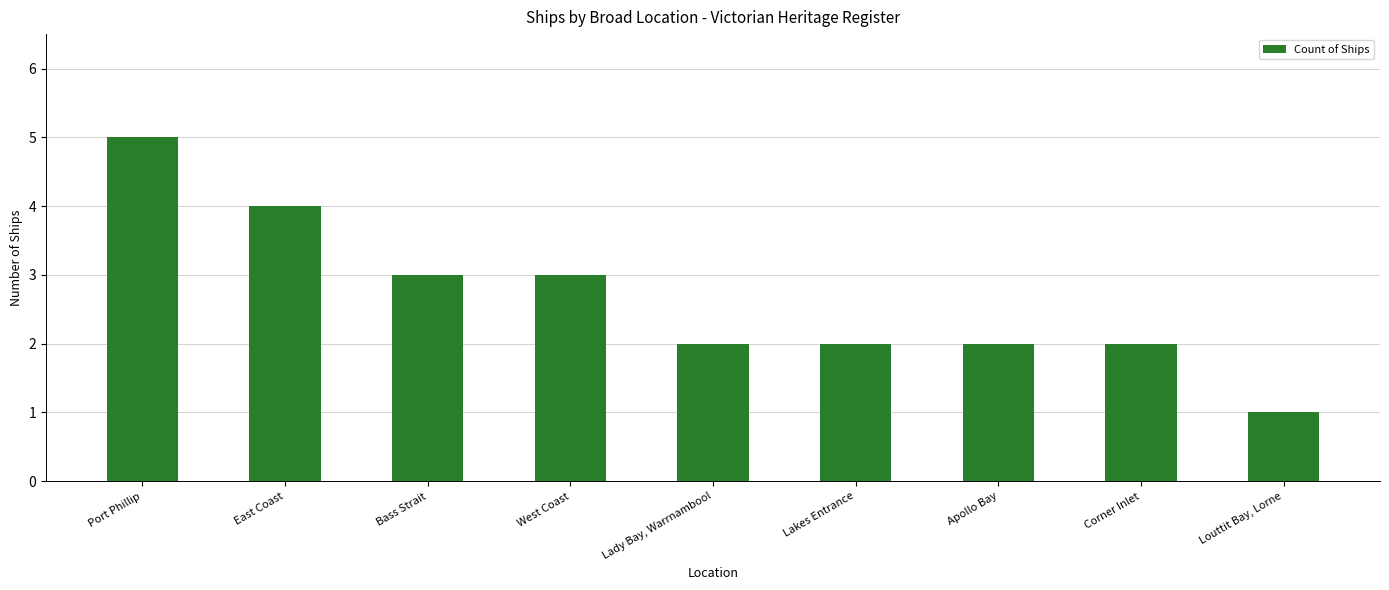

Reading left to right, what are all the values shown in this chart?

Port Phillip=5	East Coast=4	Bass Strait=3	West Coast=3	Lady Bay, Warrnambool=2	Lakes Entrance=2	Apollo Bay=2	Corner Inlet=2	Louttit Bay, Lorne=1